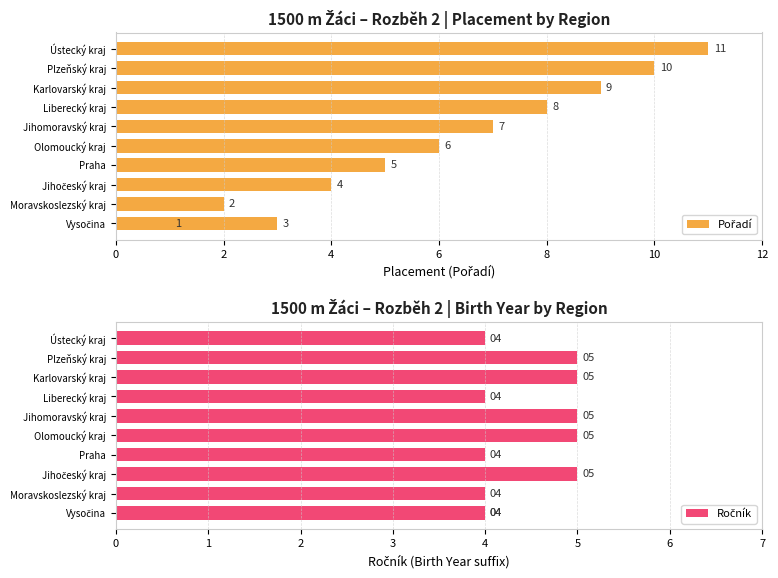

What is the lowest value of the Pořadí series?

1